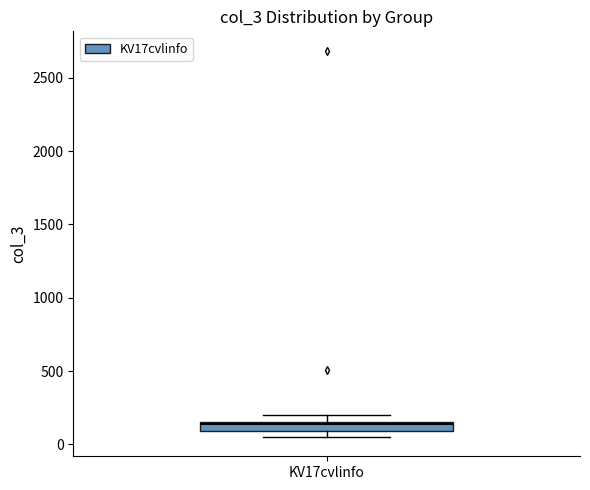

Where is the upper edge of the box for KV17cvlinfo on the y-axis? The values are not printed on the chart, so give them approximately, as read against the axis.

150